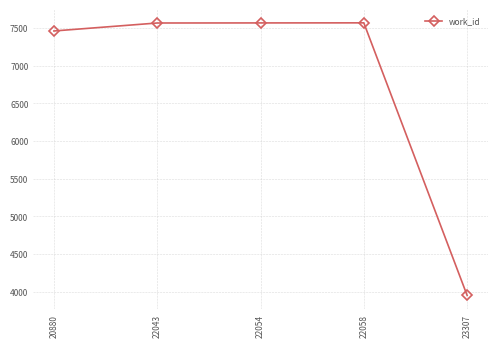

The chart shows a value of 5965 at 23307. True or false?

False